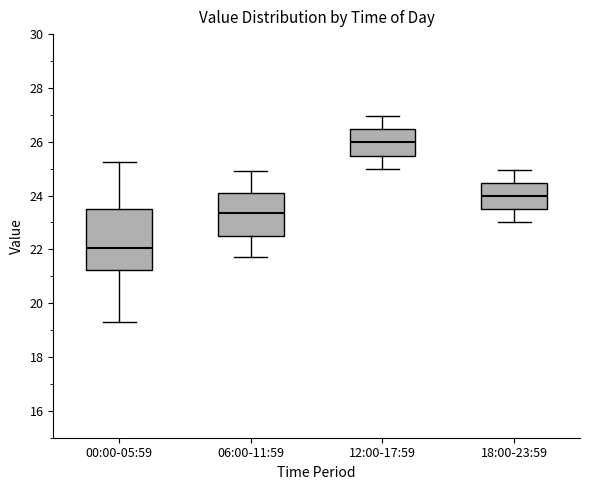

Reading left to right, read every box against the y-axis: the position of its median line, the range the box covers, and the ends of its whiskers. The values are not printed on the chart, so give them approximately, as read against the axis.

00:00-05:59: median 22.0, box 21.2 to 23.6, whiskers 19.4 to 25.2
06:00-11:59: median 23.4, box 22.6 to 24.2, whiskers 21.8 to 25.0
12:00-17:59: median 26.0, box 25.4 to 26.4, whiskers 25.0 to 27.0
18:00-23:59: median 24.0, box 23.4 to 24.4, whiskers 23.0 to 25.0